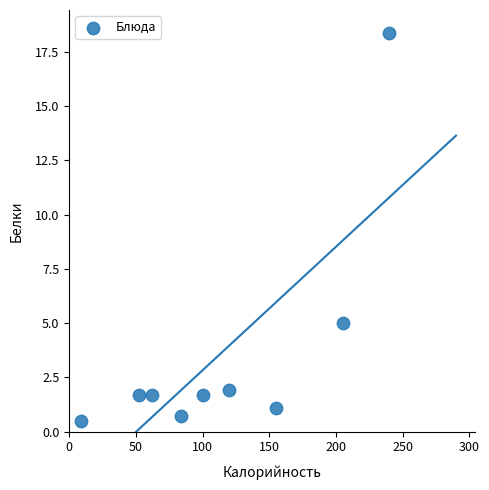

What is the average X value?

114.1